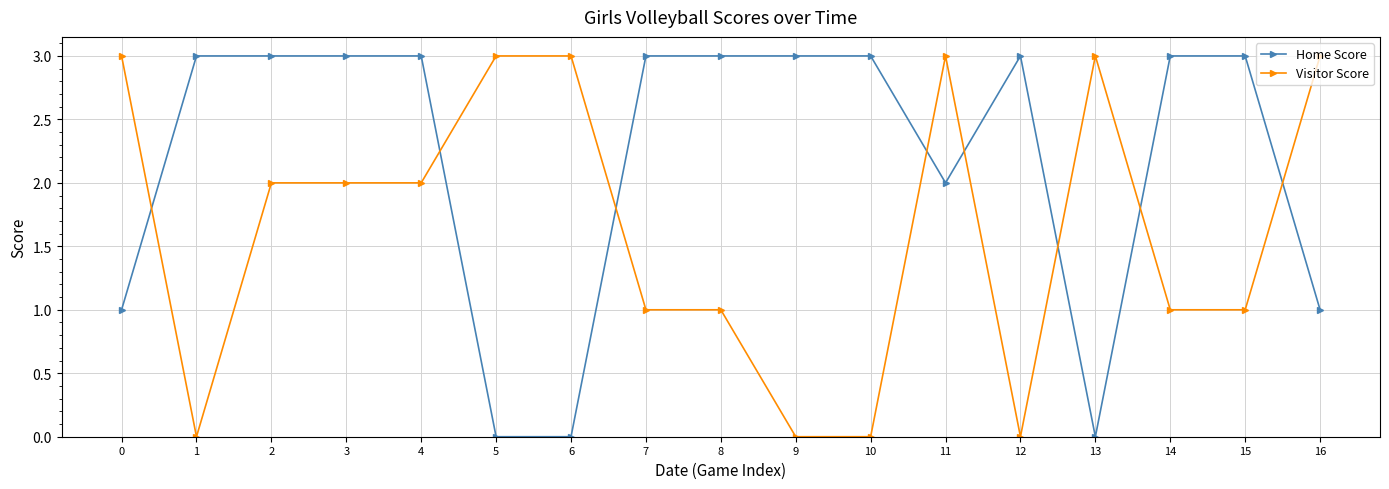

Which series ends up on top after the final intersection of Visitor Score and Home Score?

Visitor Score